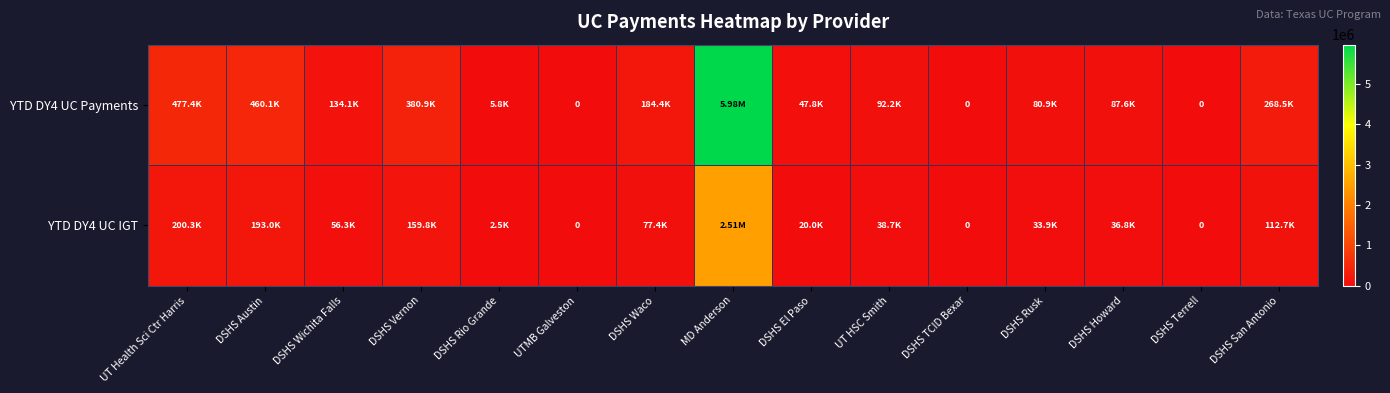

Is the value of YTD DY4 UC IGT at DSHS San Antonio greater than the value of YTD DY4 UC Payments at DSHS Austin?

No